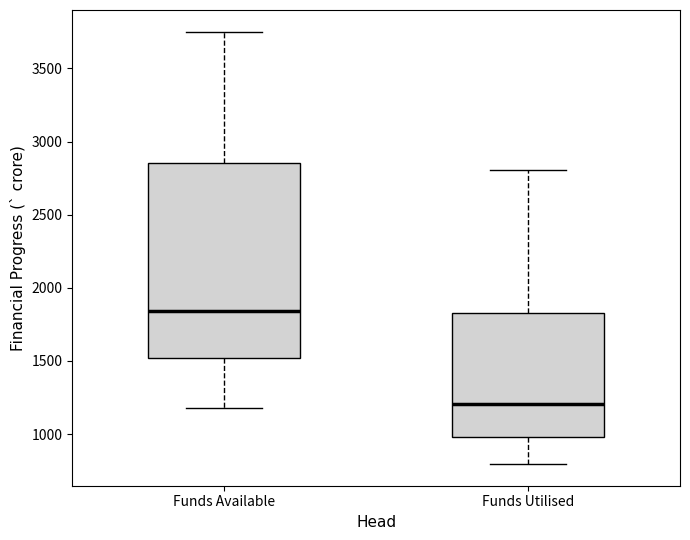

Reading left to right, read every box against the y-axis: the position of its median line, the range the box covers, and the ends of its whiskers. The values are not printed on the chart, so give them approximately, as read against the axis.

Funds Available: median 1850, box 1500 to 2850, whiskers 1200 to 3750
Funds Utilised: median 1200, box 1000 to 1850, whiskers 800 to 2800